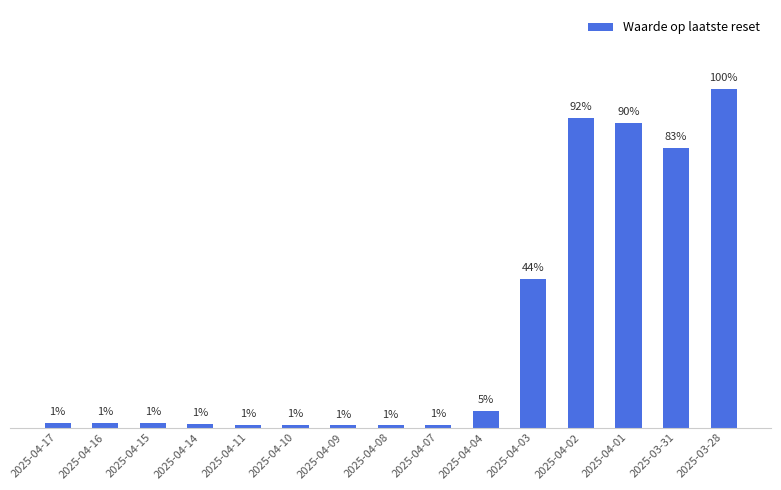

Does the chart contain any negative values?

No